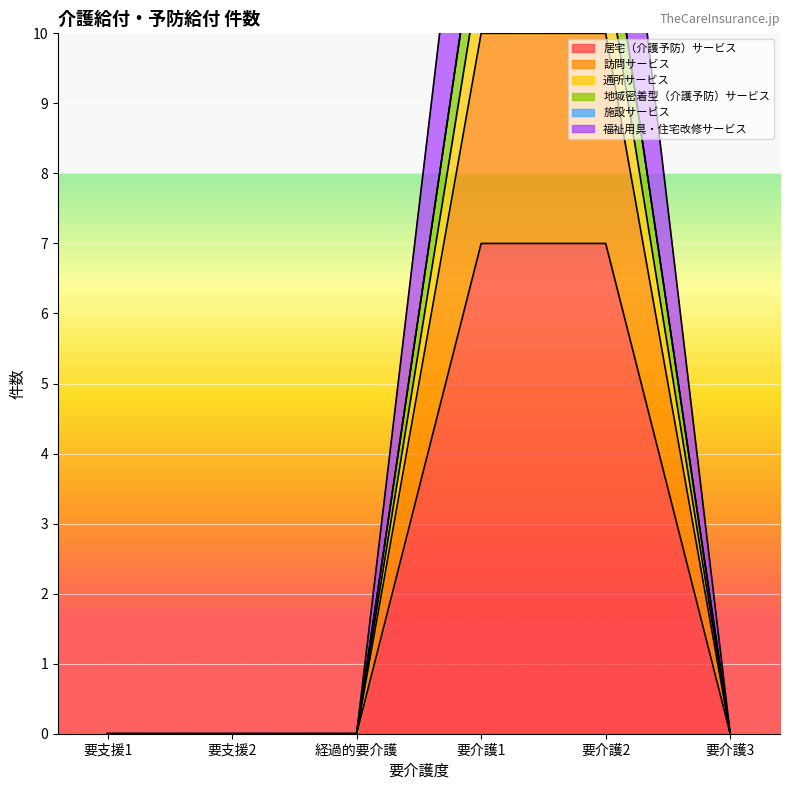

True or false: 福祉用具・住宅改修サービス has more than 1 interior local peaks.

False